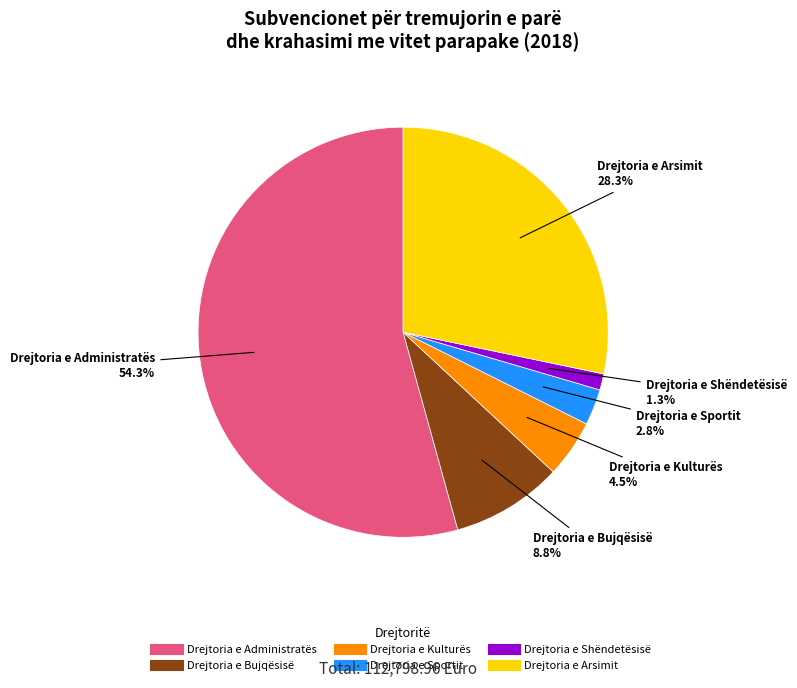

Which slice is the largest?

Drejtoria e Administratës